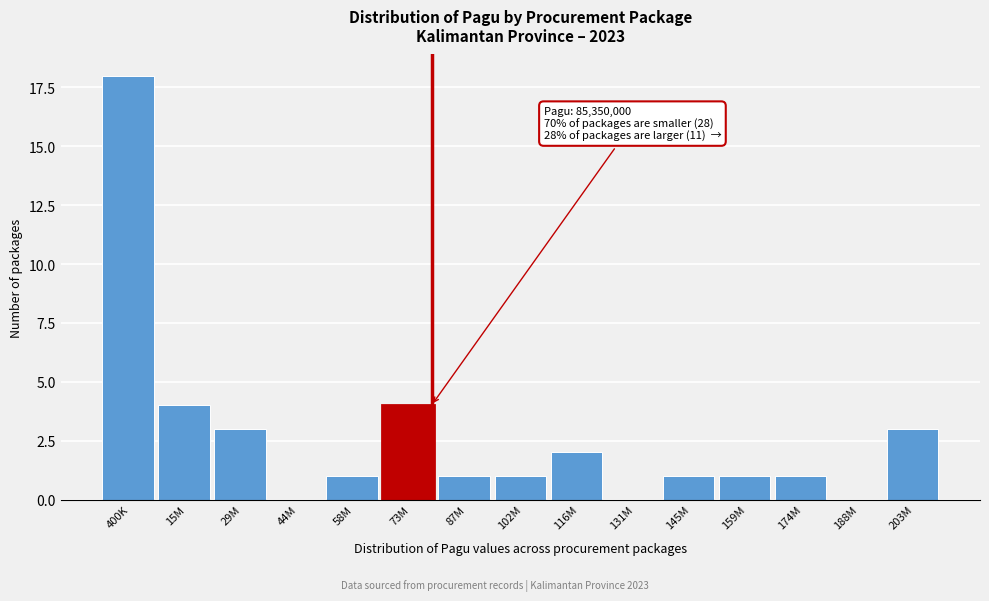

Reading left to right, list all the values displayed in this chart.

400K=18	15M=4	29M=3	44M=0	58M=1	73M=4	87M=1	102M=1	116M=2	131M=0	145M=1	159M=1	174M=1	188M=0	203M=3